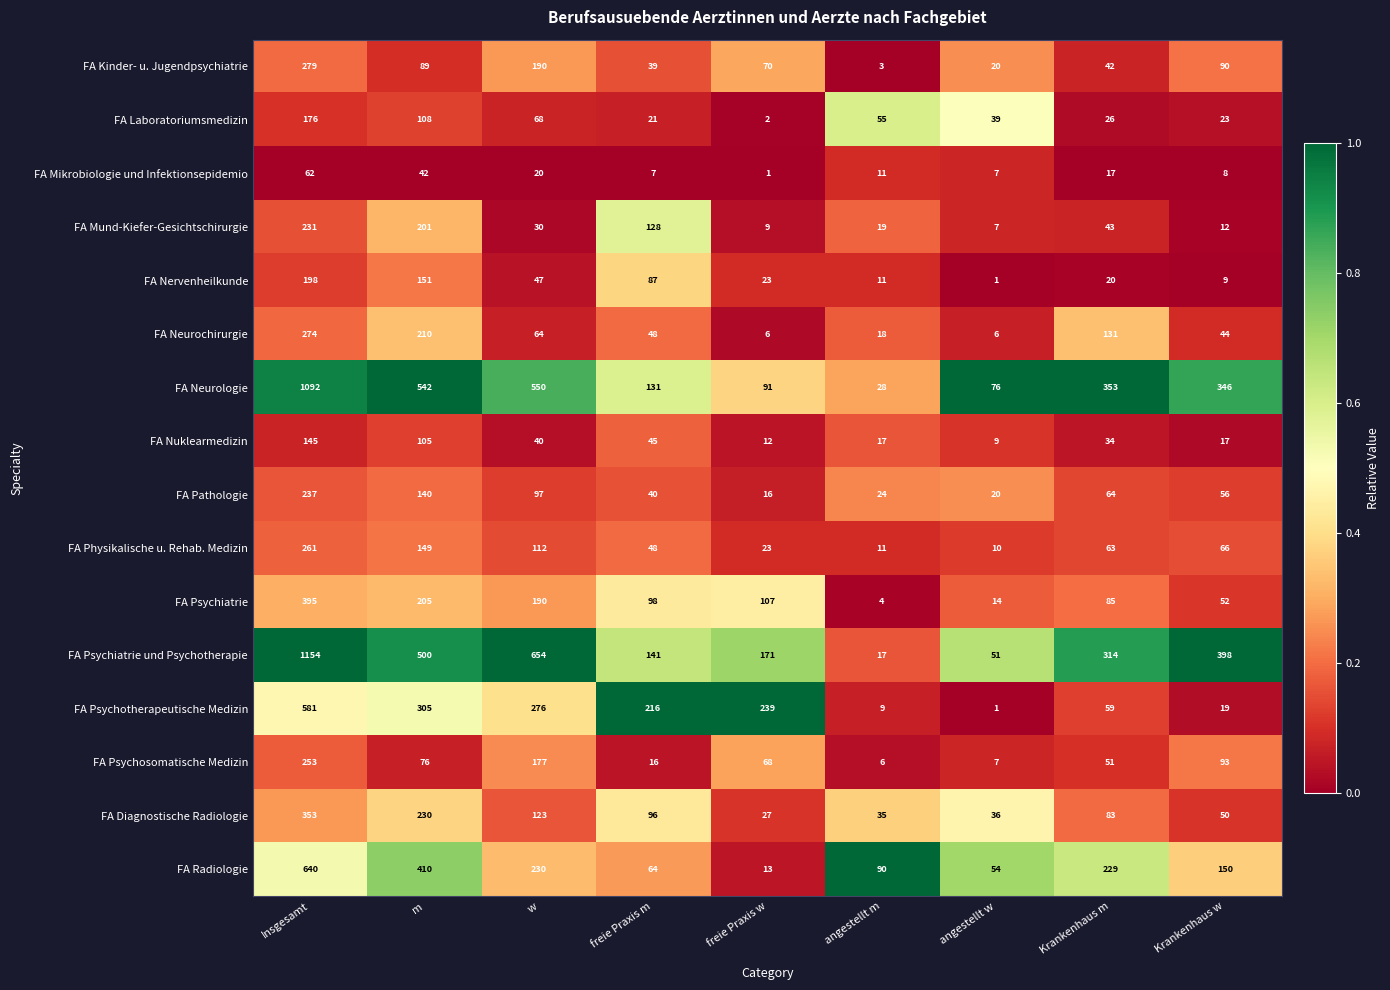

The FA Psychiatrie und Psychotherapie series shows 862 at w. True or false?

False